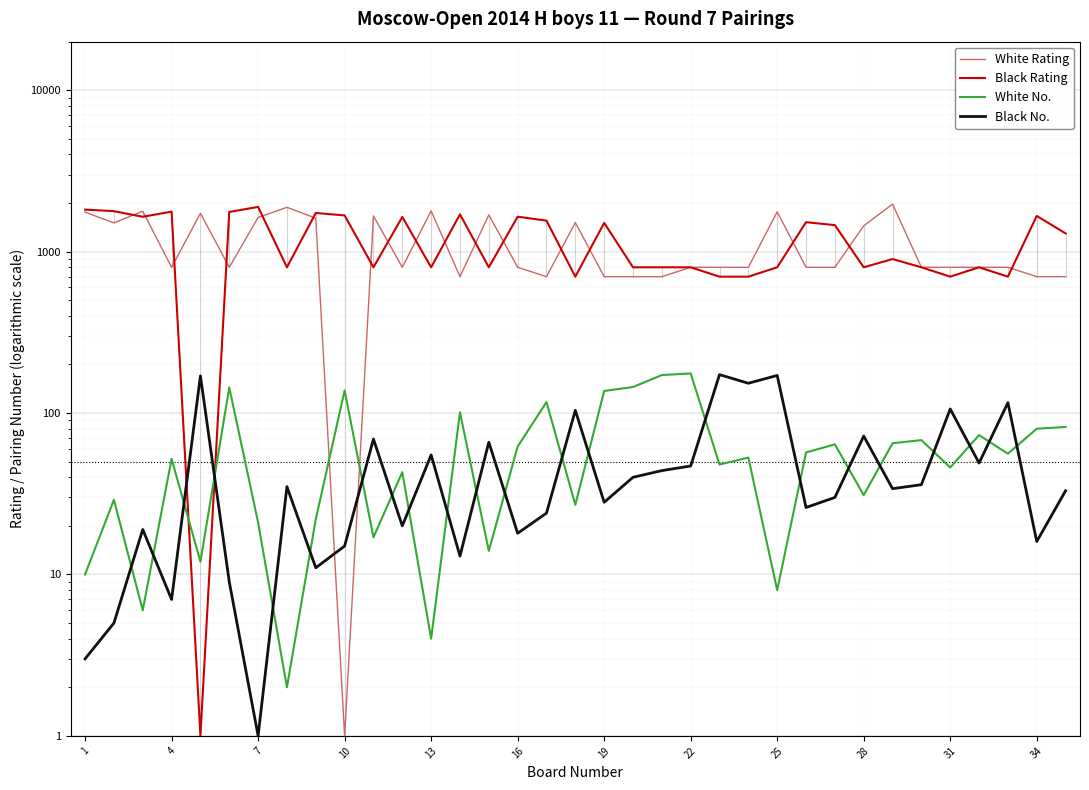

What is the average value of the White No. series?

62